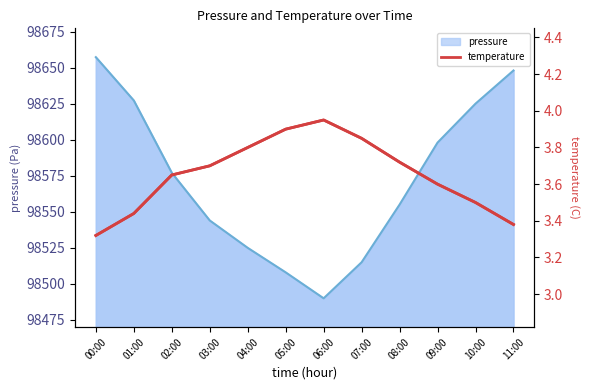

How many points are higher than both their immediate neighbors (excluding endpoints)?

1